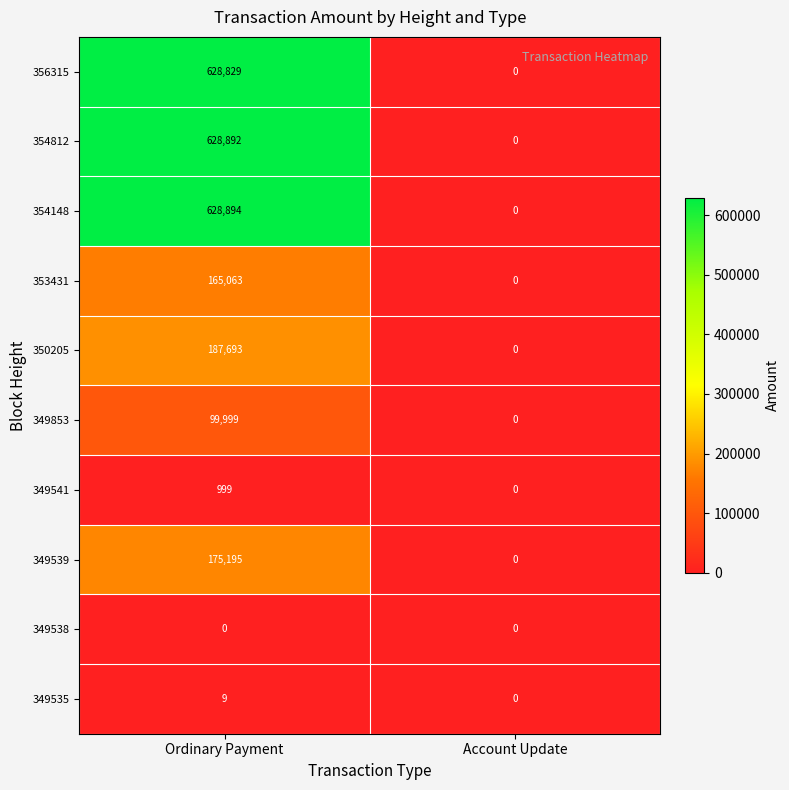

Rank the categories by 350205 value from highest to lowest.

Ordinary Payment, Account Update